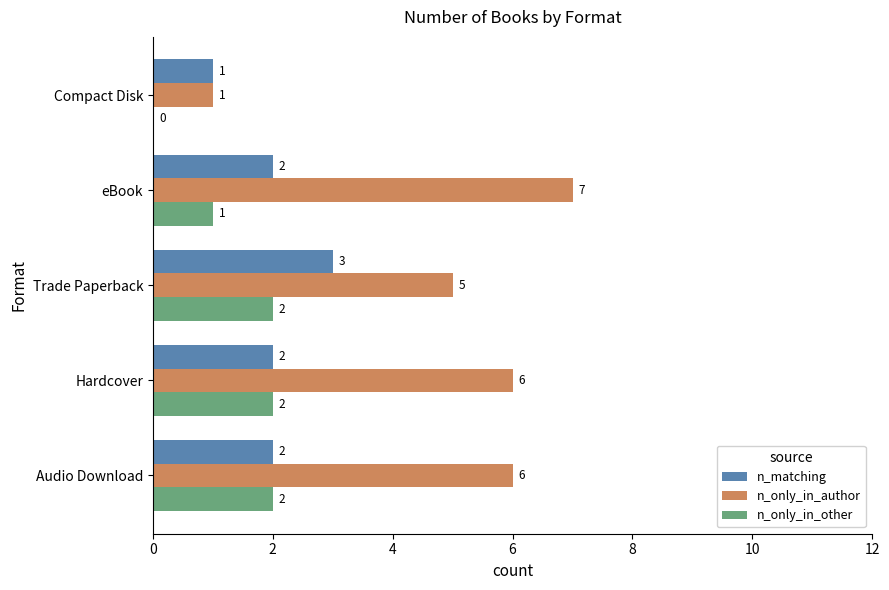

What are all the series names shown in the legend?

n_matching, n_only_in_author, n_only_in_other